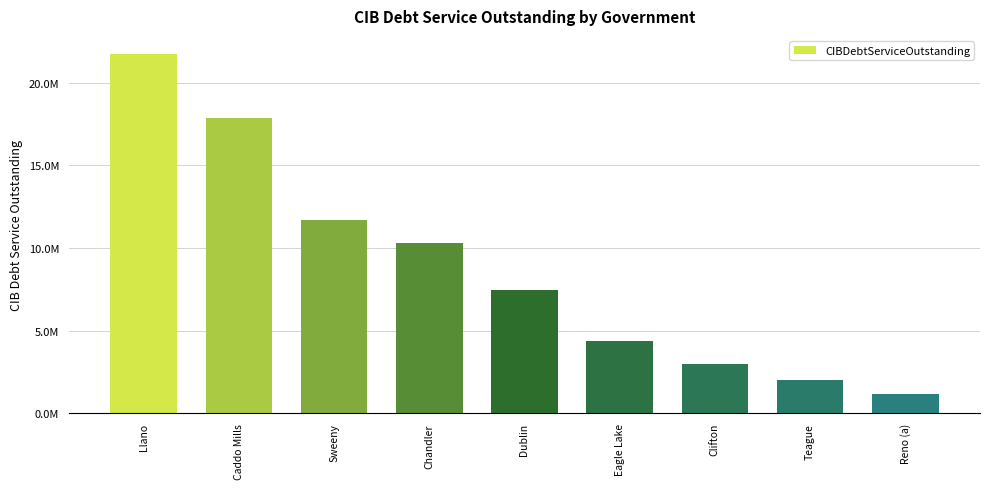

What is the label of the 1st bar from the left?

Llano